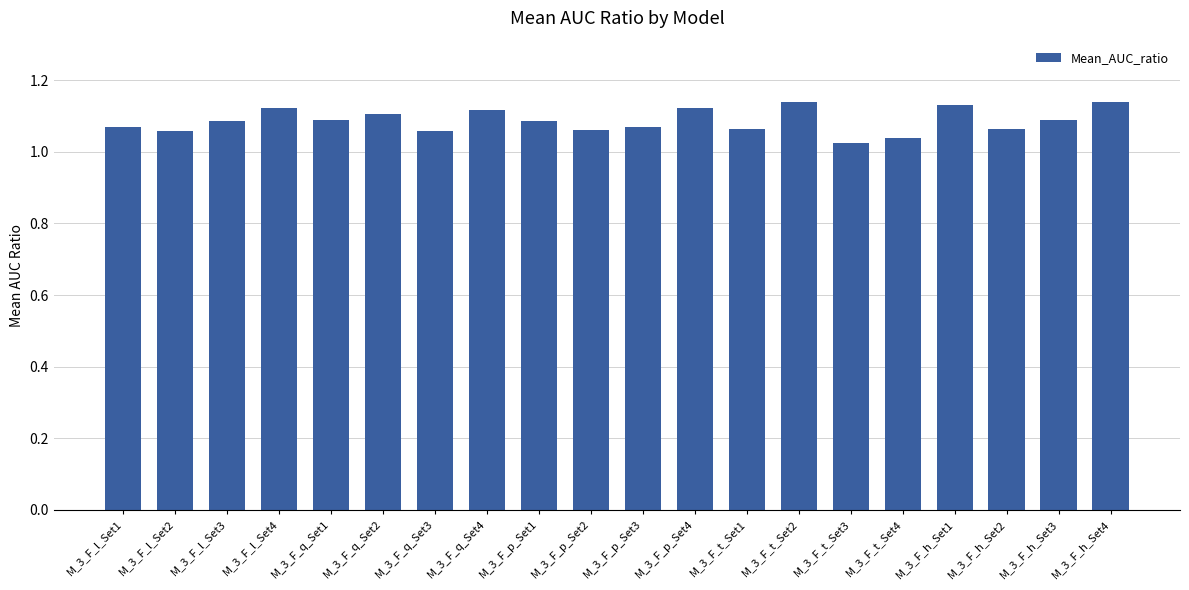

Which has a higher value, M_3_F_t_Set3 or M_3_F_q_Set2?

M_3_F_q_Set2